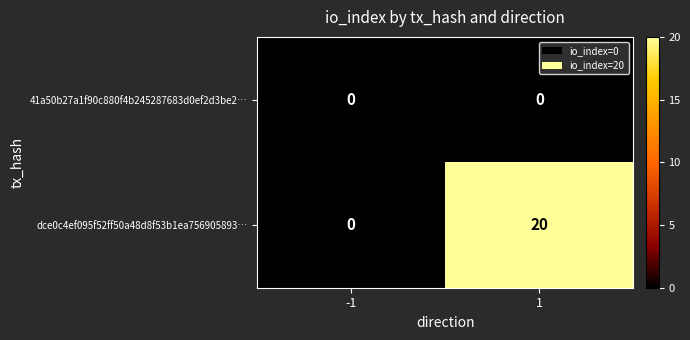

List the series in order of their overall mean, lowest first.

41a50b27a1f90c880f4b245287683d0ef2d3be2…, dce0c4ef095f52ff50a48d8f53b1ea756905893…